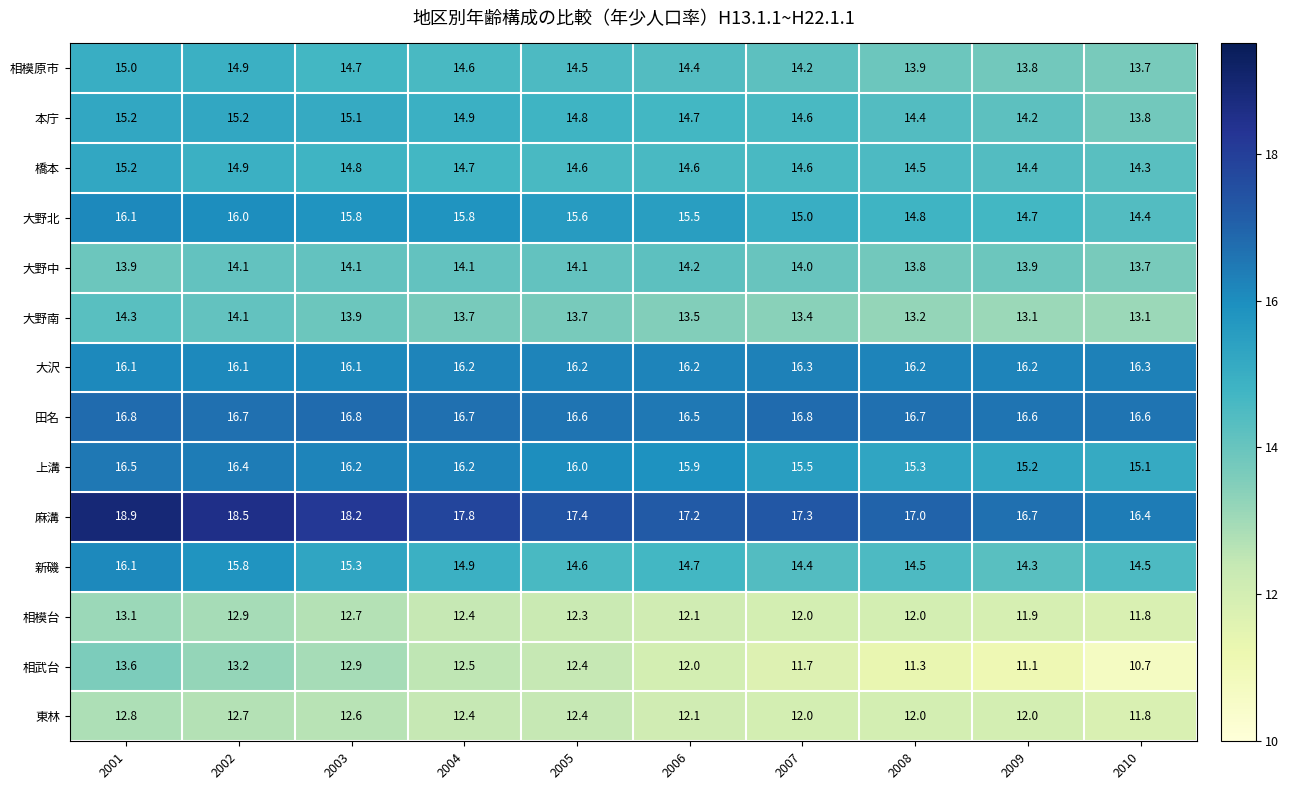

At which label is 田名 closest to 16?

2006